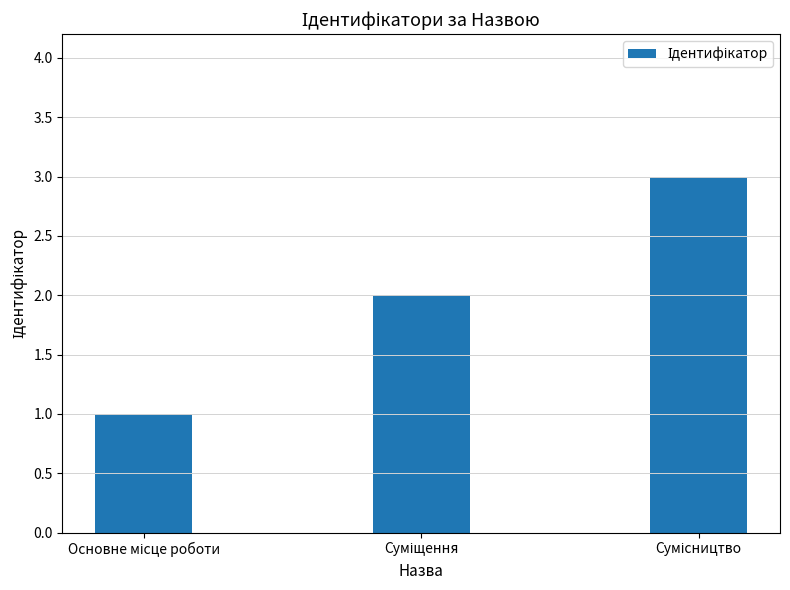

What is the greatest value displayed?

3